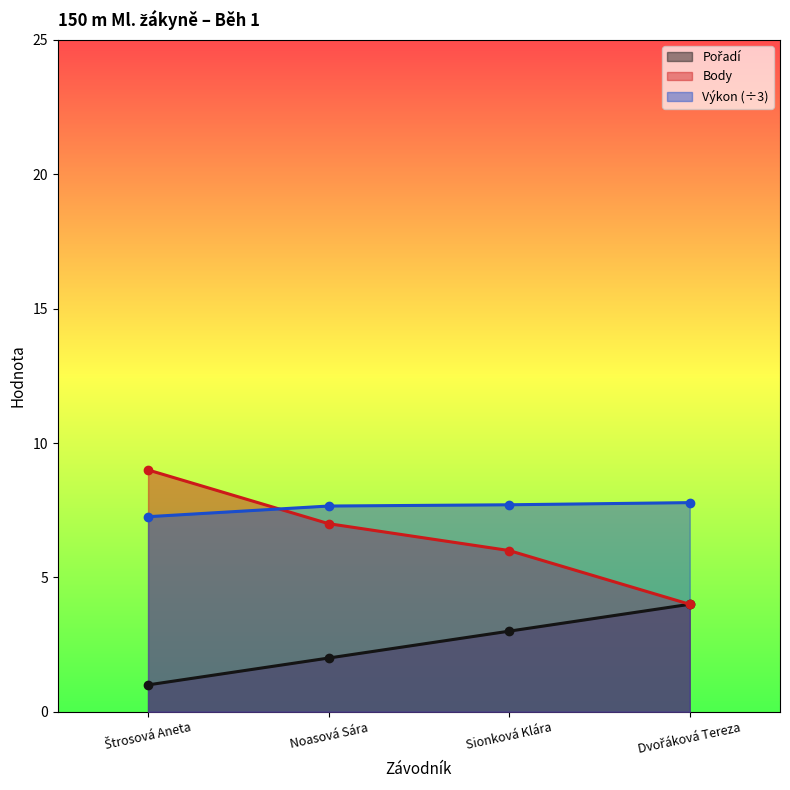

What is the total value across all series at Sionková Klára?

16.7